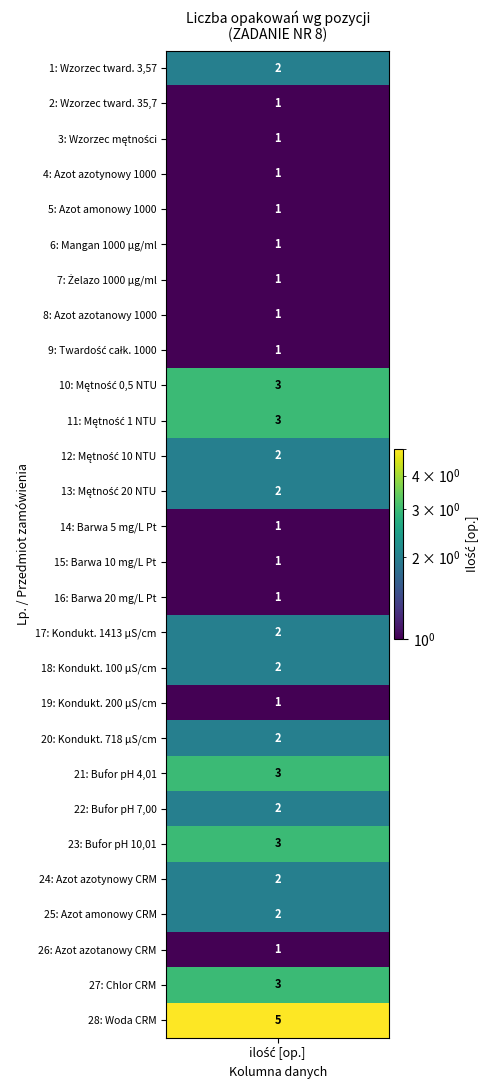

List the series in order of their peak value, highest first.

Woda CRM, Mętność 0,5 NTU, Mętność 1 NTU, Bufor pH 4,01, Bufor pH 10,01, Chlor CRM, Wzorzec twardości 3,57, Mętność 10 NTU, Mętność 20 NTU, Kondukt. 1413 µS/cm, Kondukt. 100 µS/cm, Kondukt. 718 µS/cm, Bufor pH 7,00, Azot azotynowy CRM, Azot amonowy CRM, Wzorzec twardości 35,7, Wzorzec mętności wodny, Azot azotynowy 1000, Azot amonowy 1000, Mangan 1000 µg/ml, Żelazo 1000 µg/ml, Azot azotanowy 1000, Twardość całkowita 1000, Barwa 5 mg/L Pt, Barwa 10 mg/L Pt, Barwa 20 mg/L Pt, Kondukt. 200 µS/cm, Azot azotanowy CRM